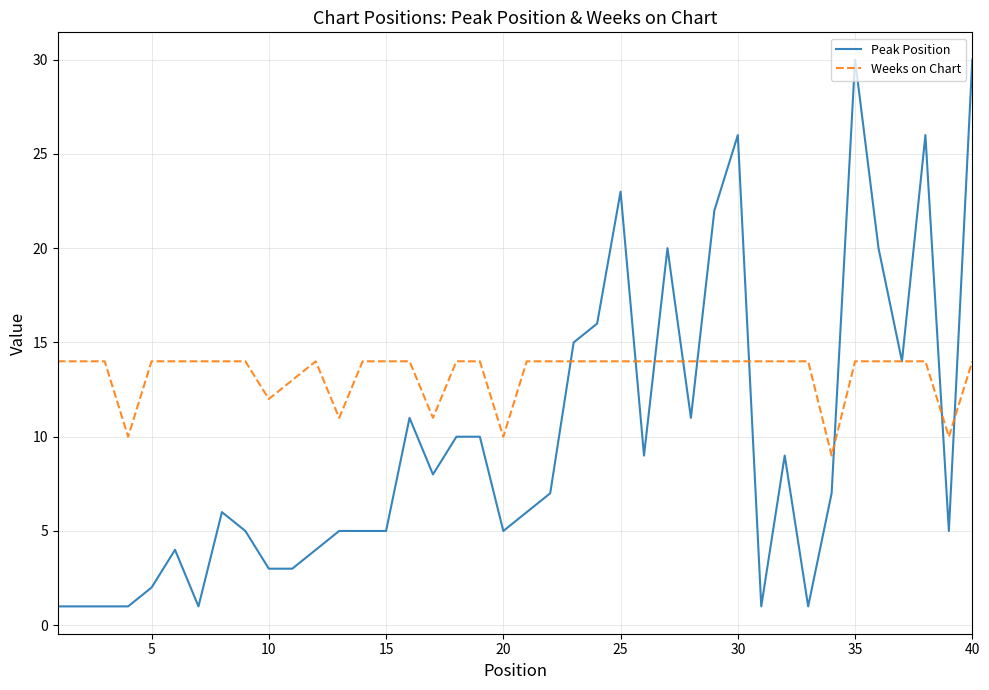

Rank the series by their average value, from lowest to highest.

Peak Position, Weeks on Chart